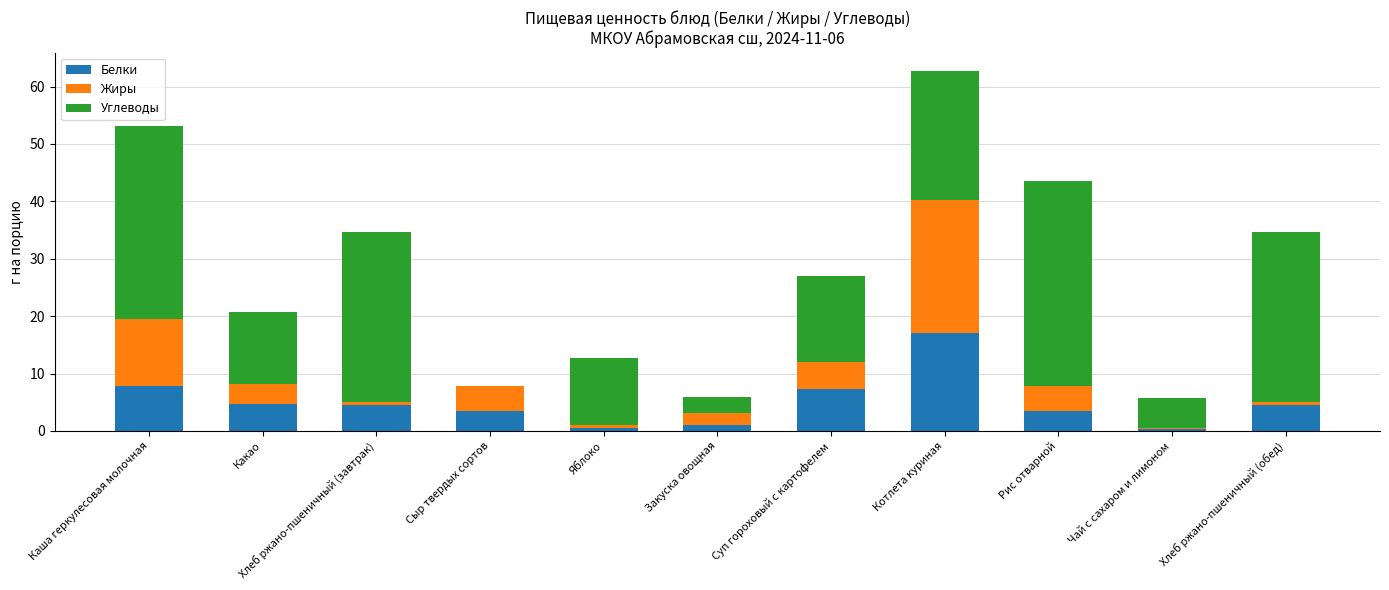

What is the highest value of the Белки series?

17.1